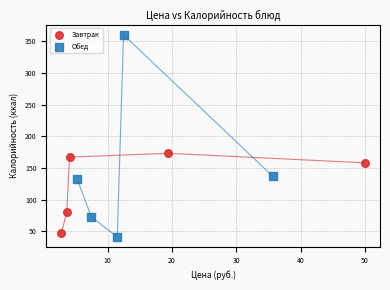

Which series has the largest Y range (max minus min)?

Обед